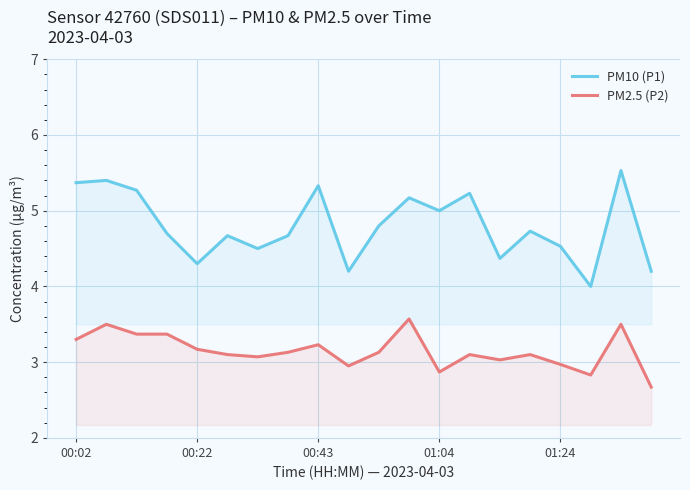

What is the total value across all series at 00:22?

7.5